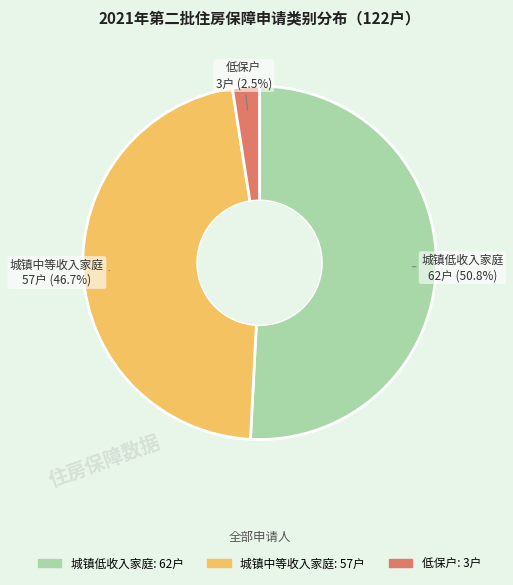

Between 低保户 and 城镇中等收入家庭, which is larger?

城镇中等收入家庭